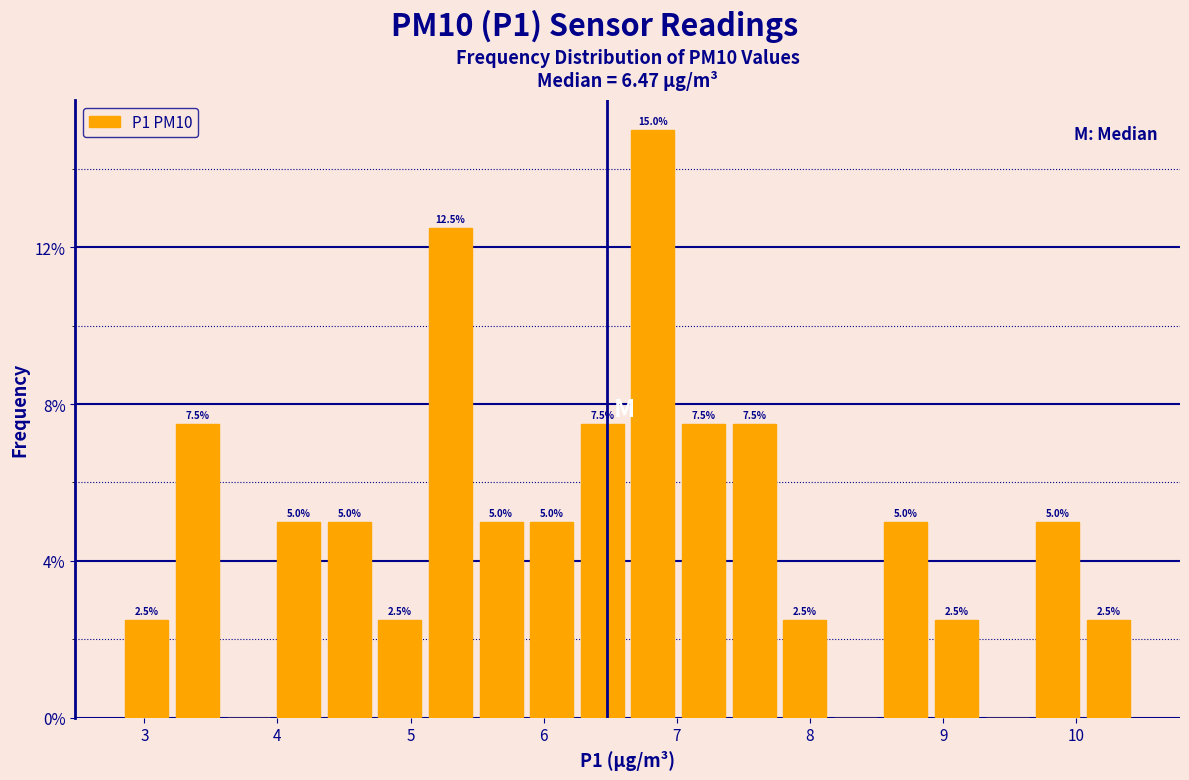

Read against the x-axis, roughly where is the centre of the tallest bar?

6.8